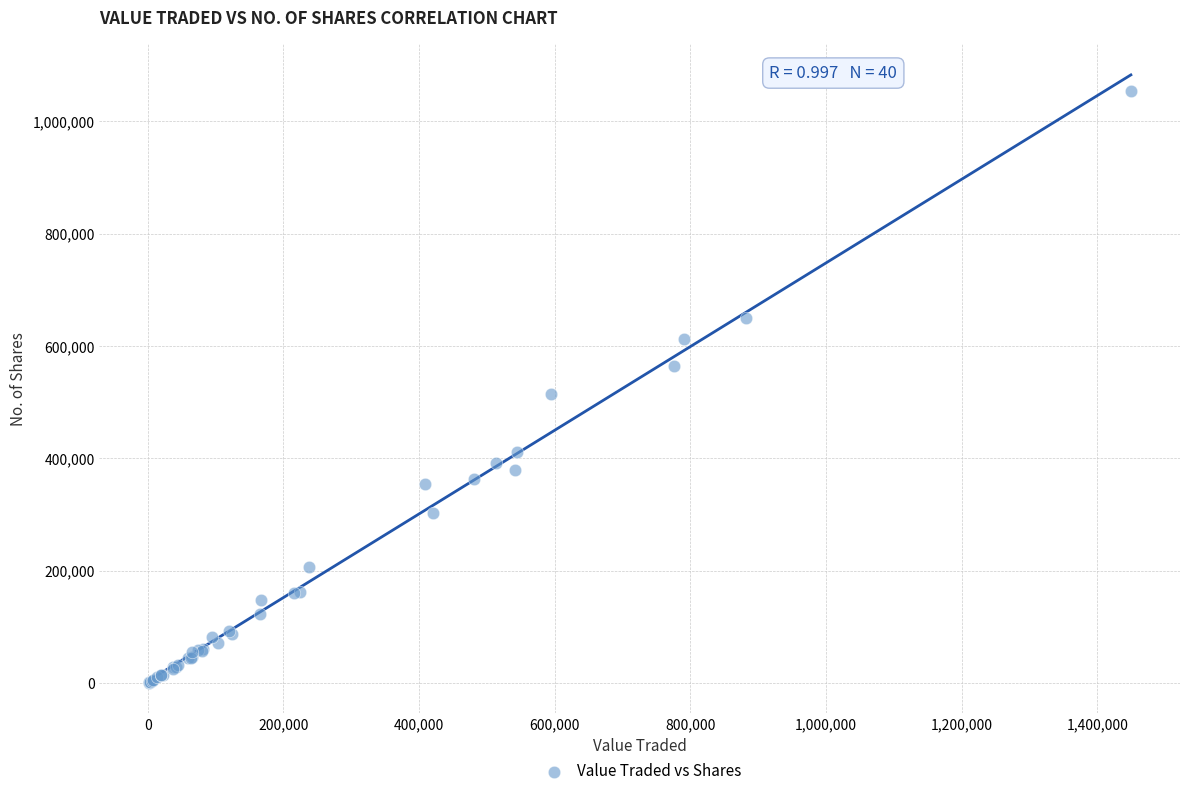

What Y value in the scatter plot is closest to 527196?

515174